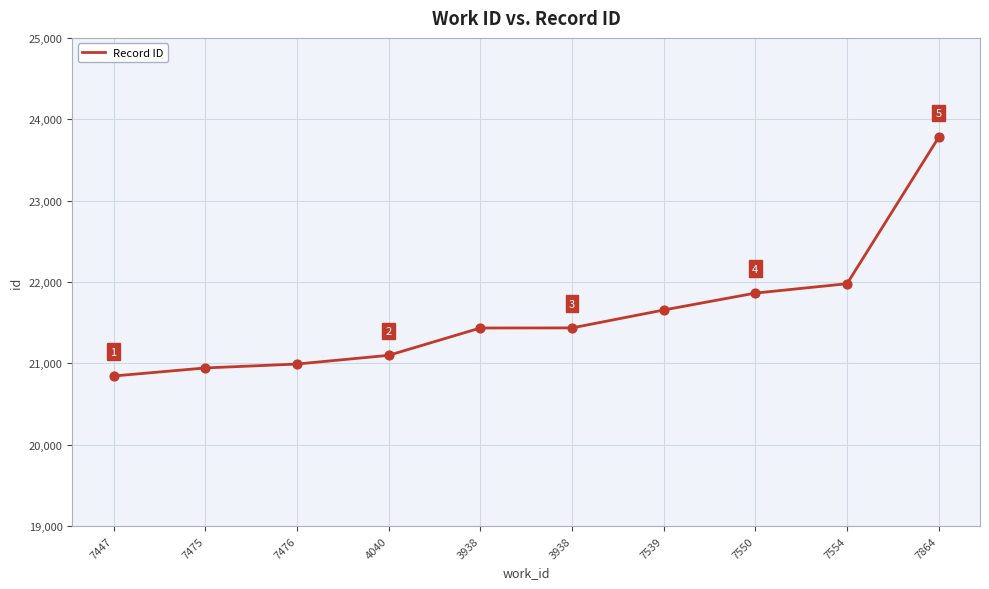

Is this an area chart (filled region under the line)?

No